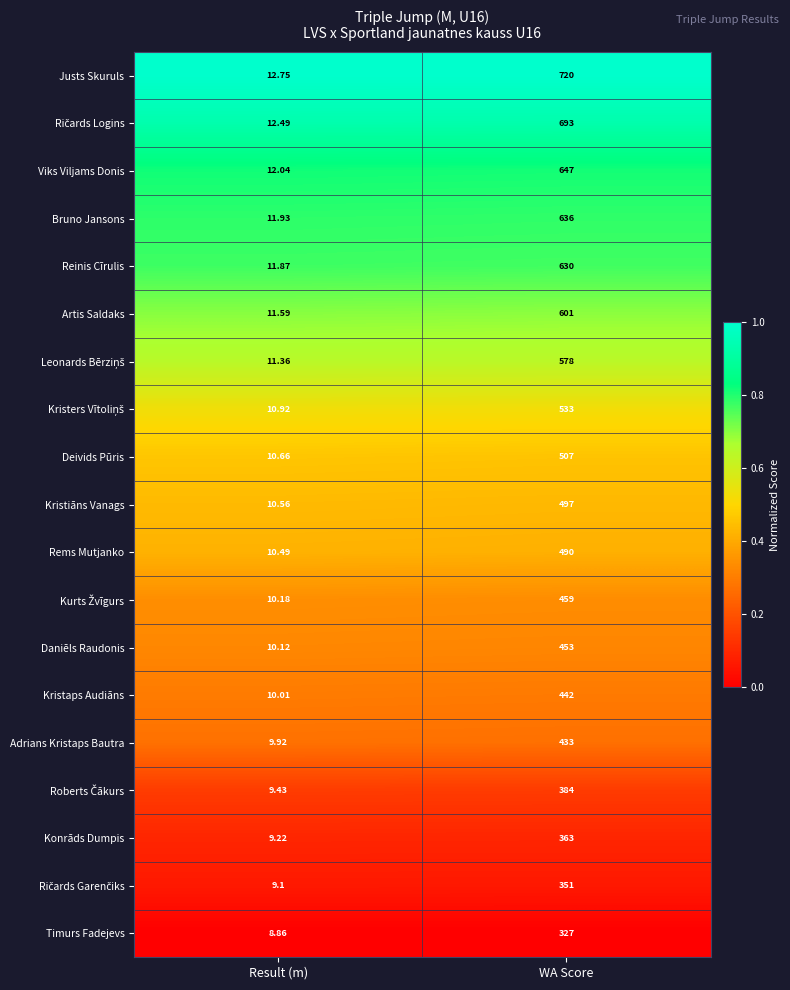

Which label corresponds to the smallest value in the chart?

Result (m)